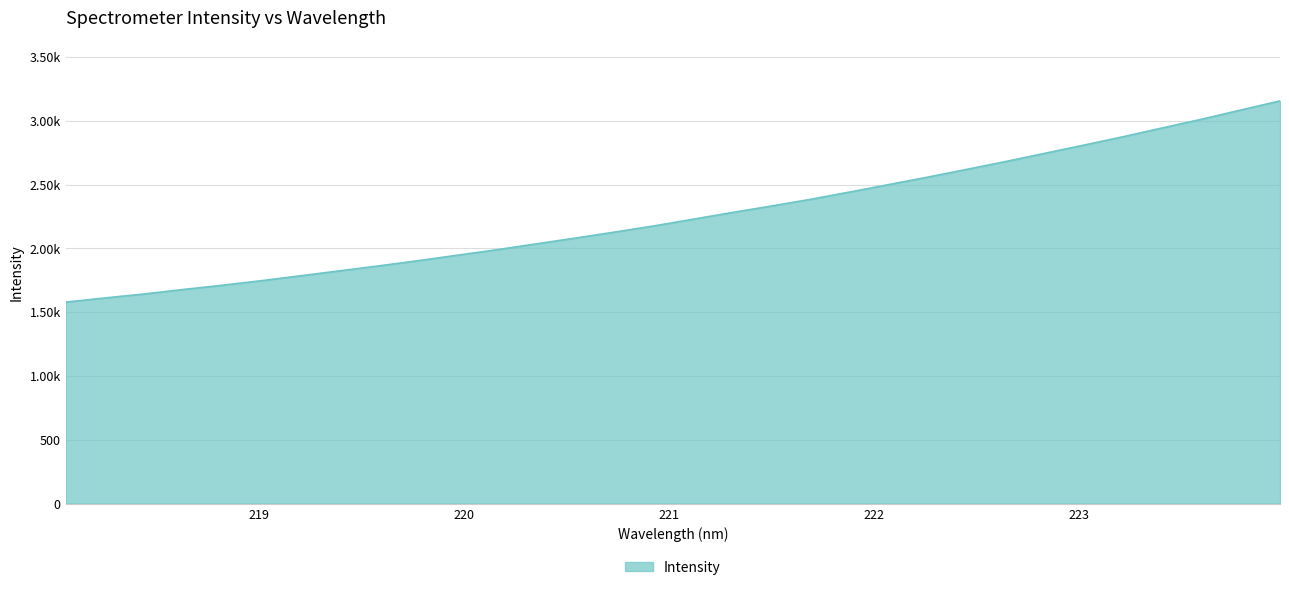

True or false: there are more than 1 points higher than both neighbors.

False